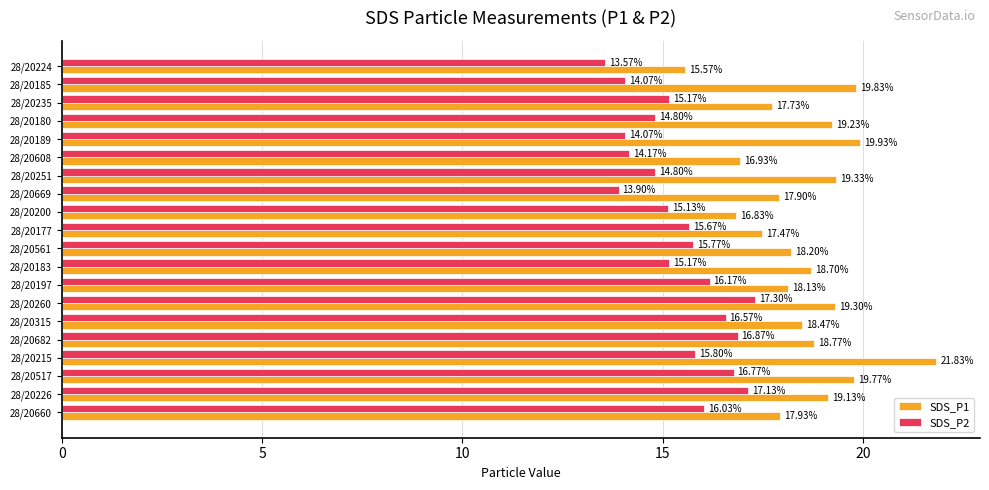

What is the maximum value shown in the chart?

21.8